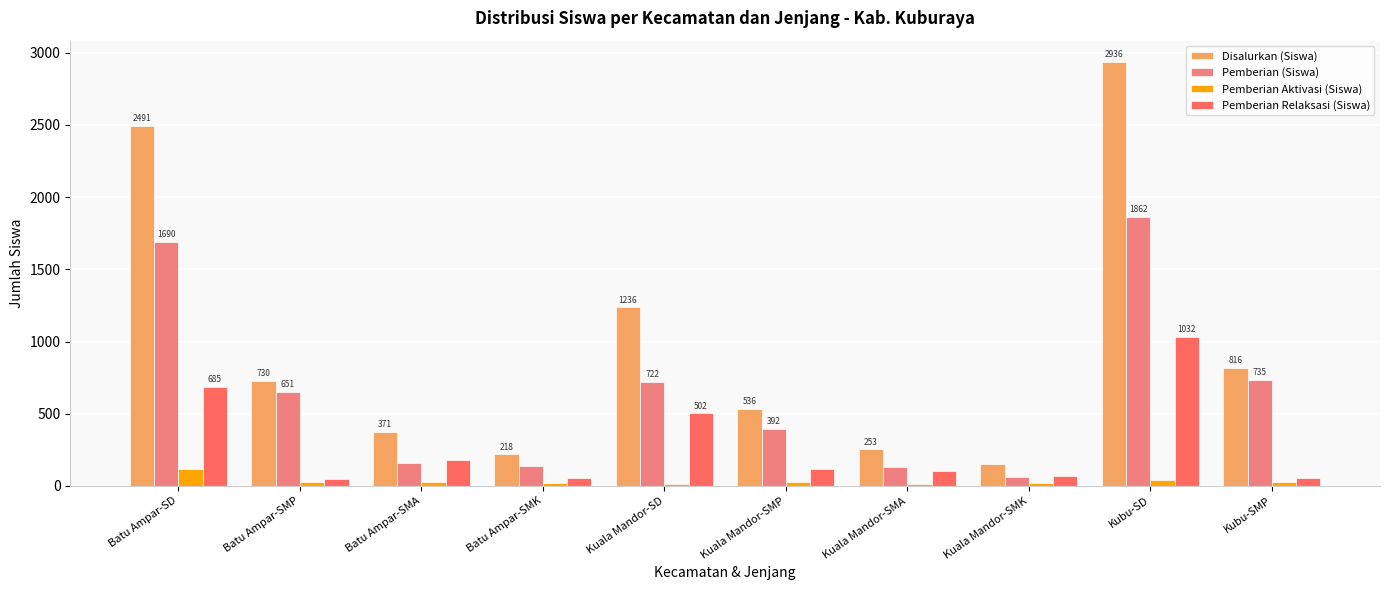

What is the approximate value of Disalurkan (Siswa) at Kuala Mandor-SMA, to the nearest 100?

300